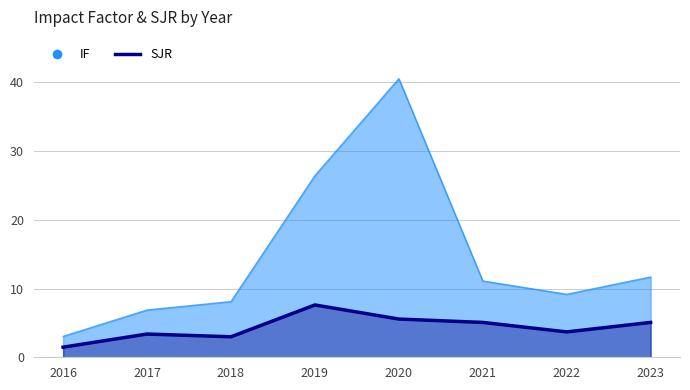

Which category has the highest value across all series?

2019